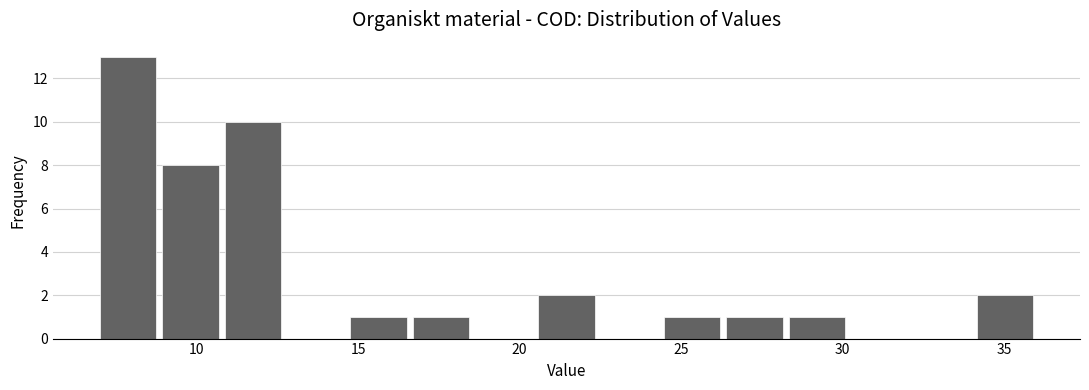

Around what value on the x-axis is the tallest bar? Give the approximate position of its centre, as read against the axis.

8.0